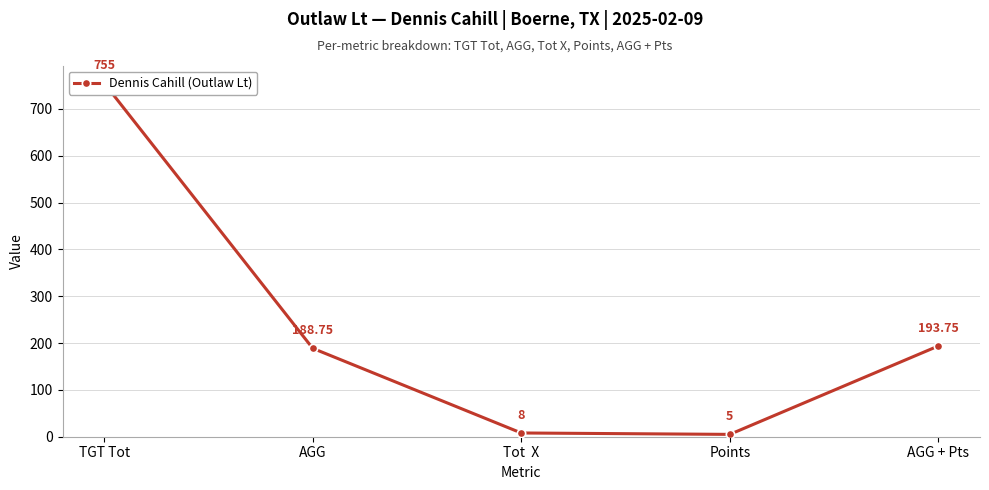

How many interior local valleys (lower than both neighbors) does the data have?

1